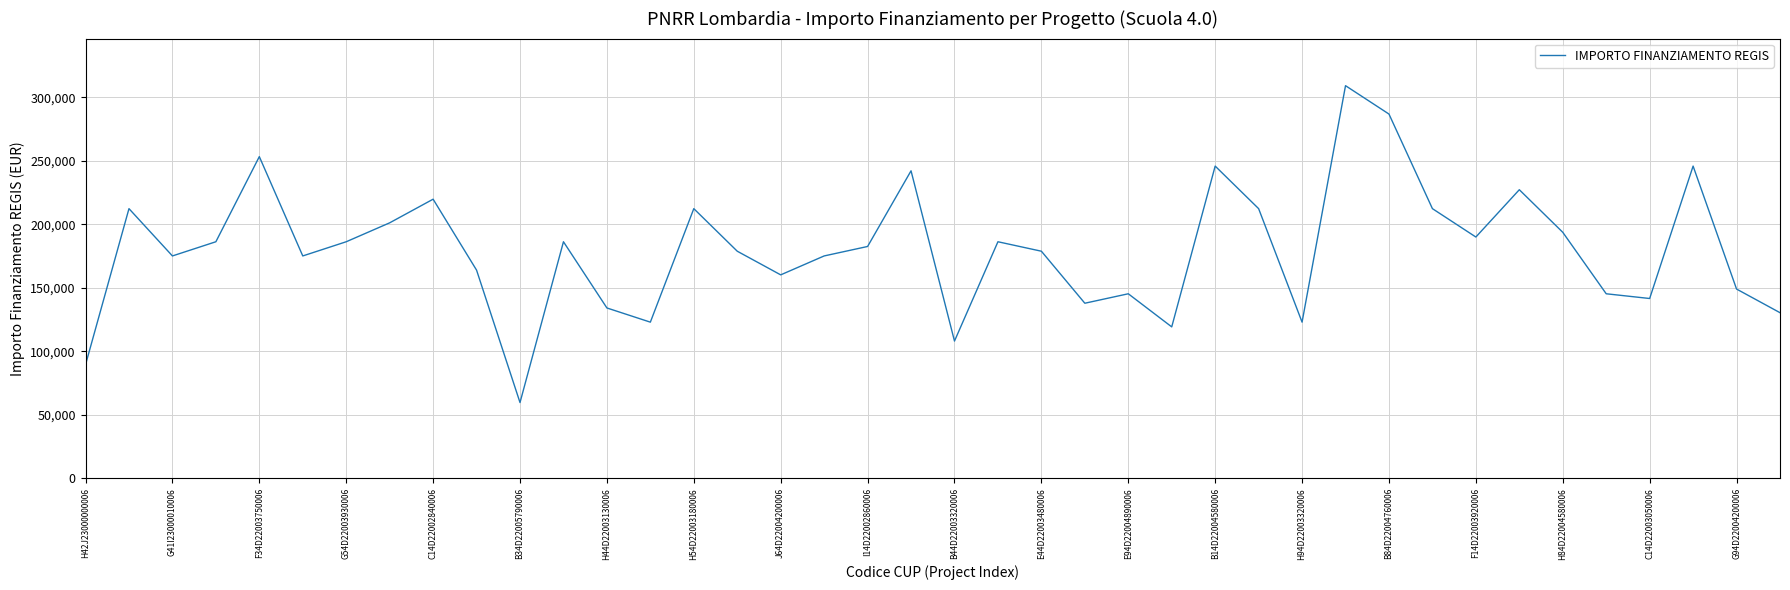

Does the chart display data point markers on the line(s)?

No